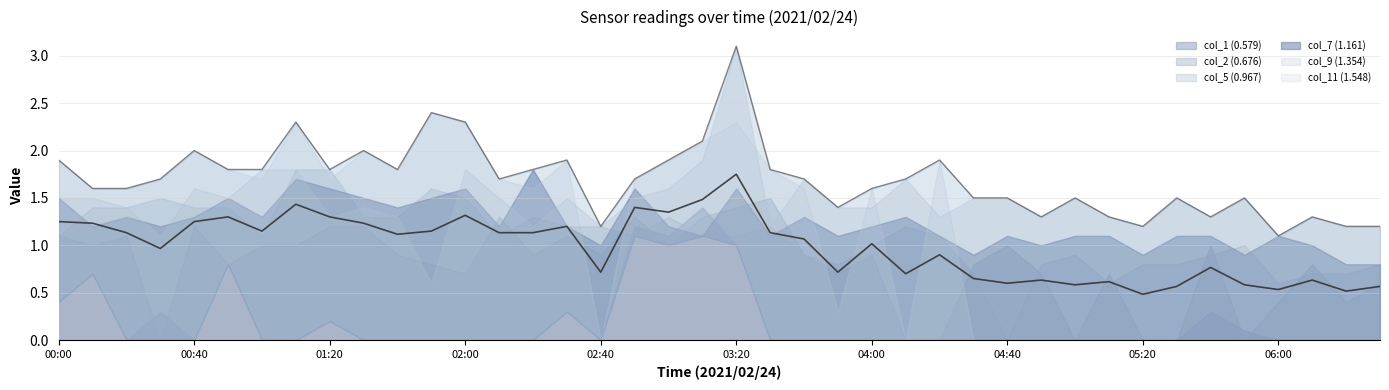

Reading left to right, transcribe all the data shown in this chart.

upper: 1.9	1.6	1.6	1.7	2.0	1.8	1.8	2.3	1.8	2.0	1.8	2.4	2.3	1.7	1.8	1.9	1.2	1.7	1.9	2.1	3.1	1.8	1.7	1.4	1.6	1.7	1.9	1.5	1.5	1.3	1.5	1.3	1.2	1.5	1.3	1.5	1.1	1.3	1.2	1.2
mean: 1.2	1.2	1.1	1.0	1.2	1.3	1.2	1.4	1.3	1.2	1.1	1.2	1.3	1.1	1.1	1.2	0.7	1.4	1.4	1.5	1.8	1.1	1.1	0.7	1.0	0.7	0.9	0.7	0.6	0.6	0.6	0.6	0.5	0.6	0.8	0.6	0.5	0.6	0.5	0.6